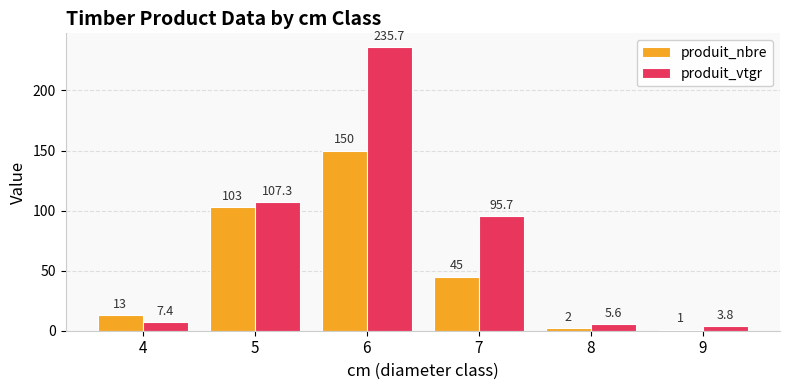

Reading left to right, what are all the values shown in this chart?

produit_nbre: 13.0	103.0	150.0	45.0	2.0	1.0
produit_vtgr: 7.4	107.3	235.7	95.7	5.6	3.8